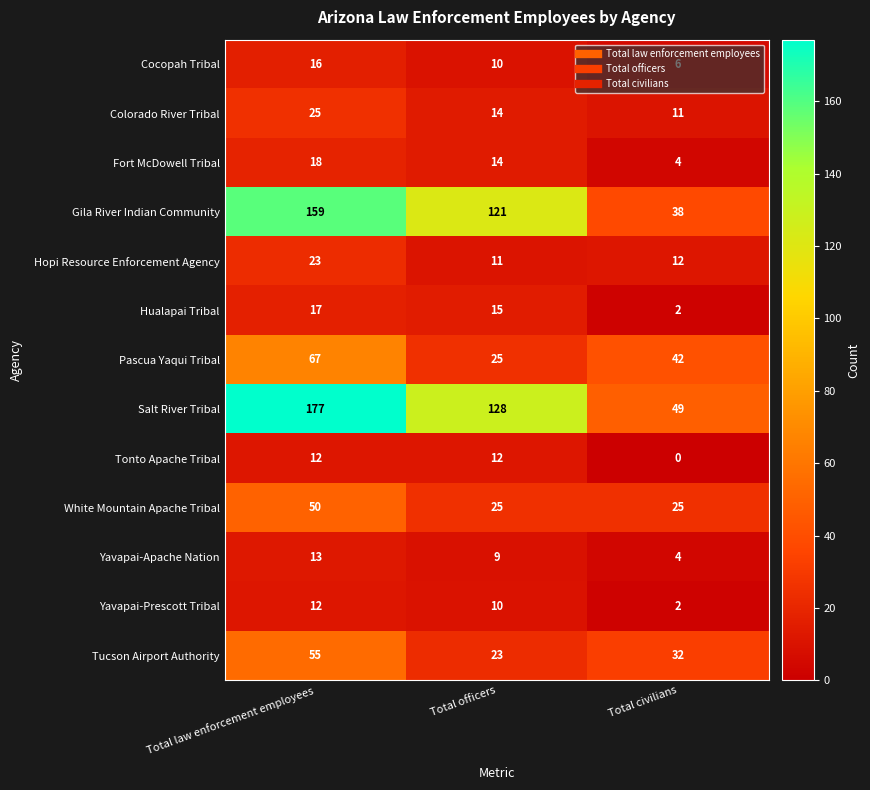

True or false: Hualapai Tribal has a value of 2 at Total civilians.

True